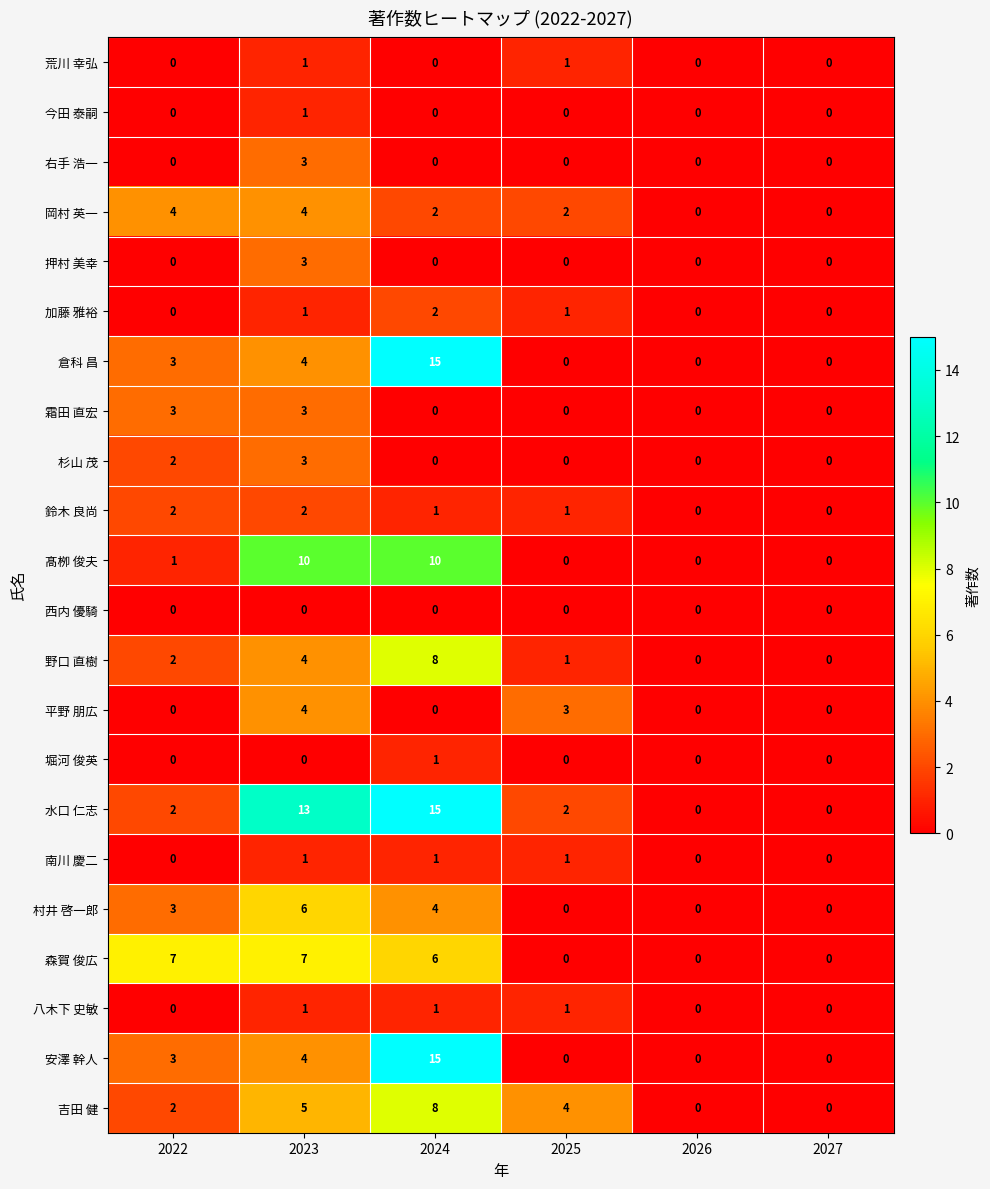

The value of 安澤 幹人 at 2027 is -6. True or false?

False